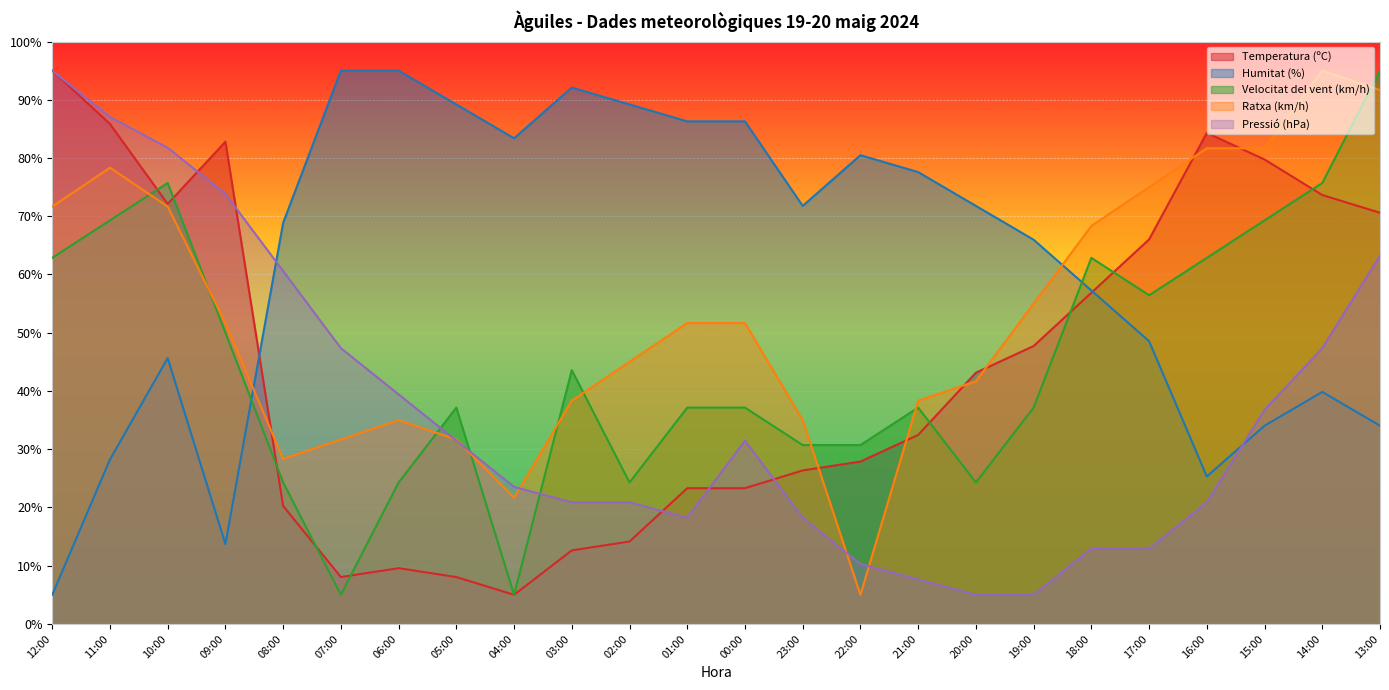

How many interior local valleys does the Ratxa (km/h) series have?

3